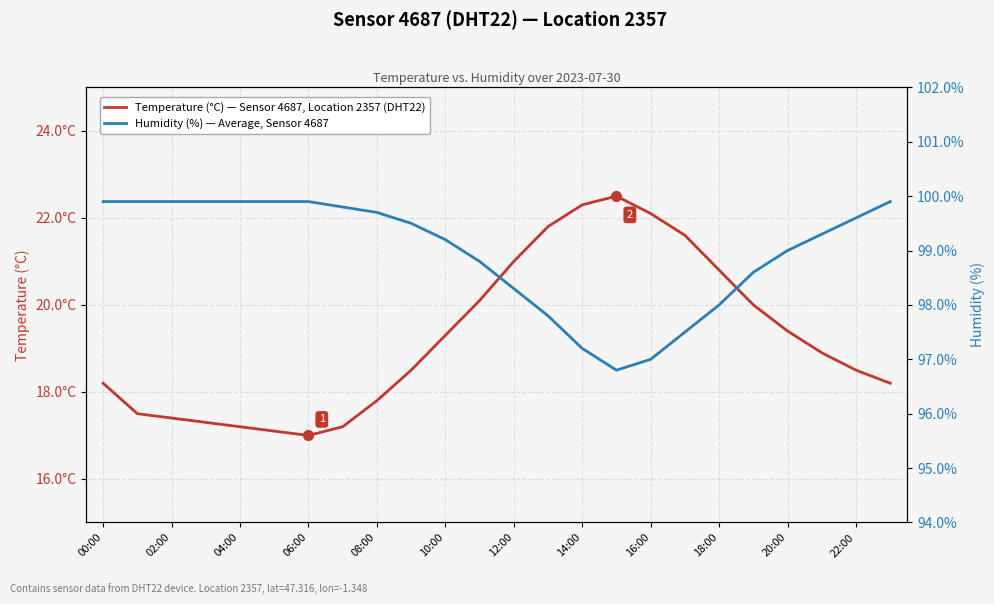

What value does the Temperature (°C) — Sensor 4687, Location 2357 (DHT22) series have at 13?

21.8